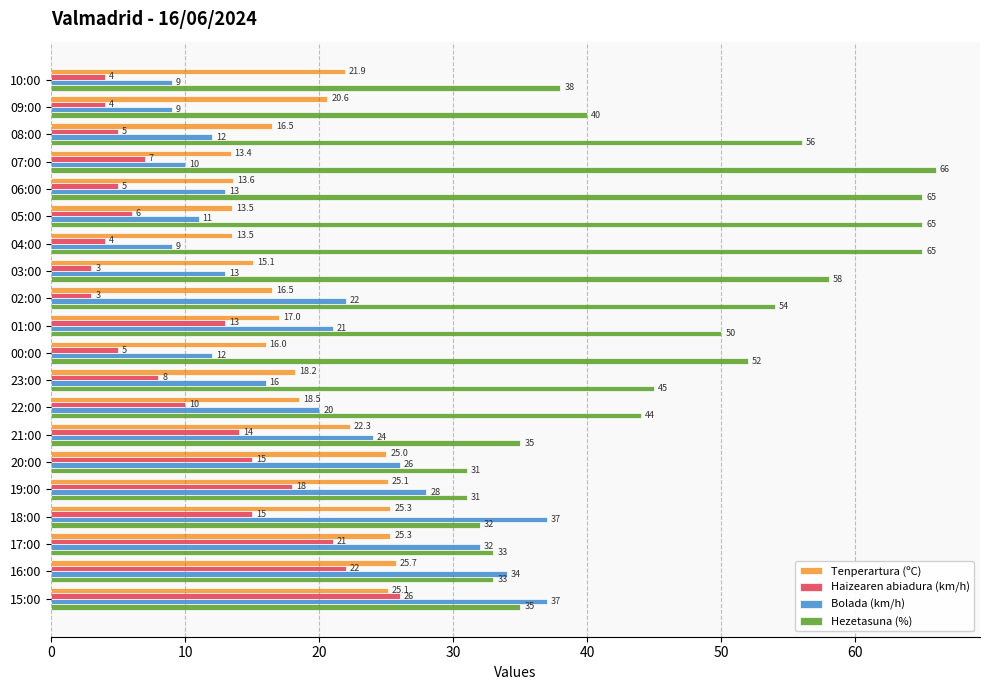

What is the lowest value of the Bolada (km/h) series?

9.0